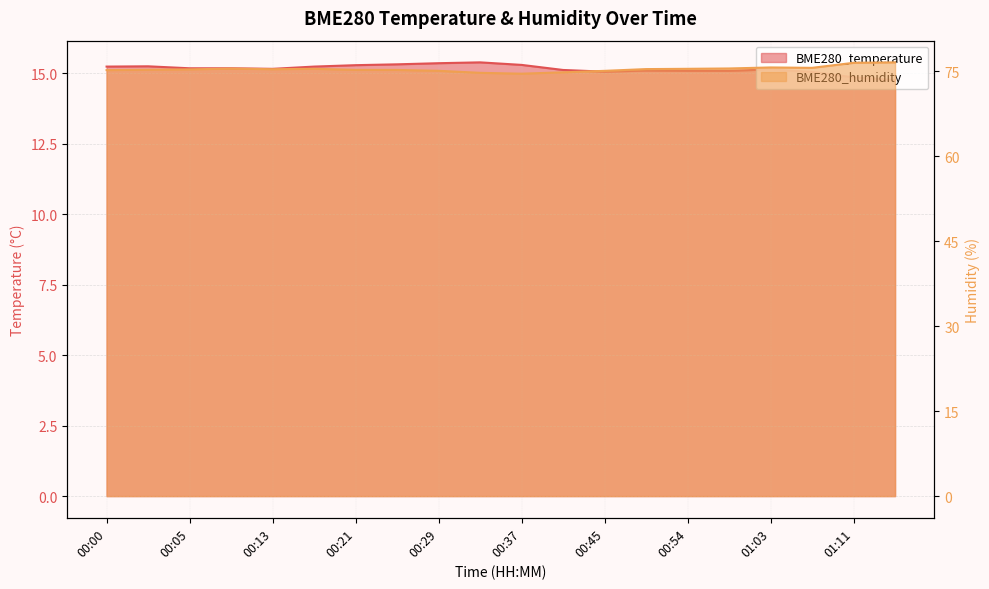

Is it true that BME280_humidity equals 132.3 at 01:11?

False